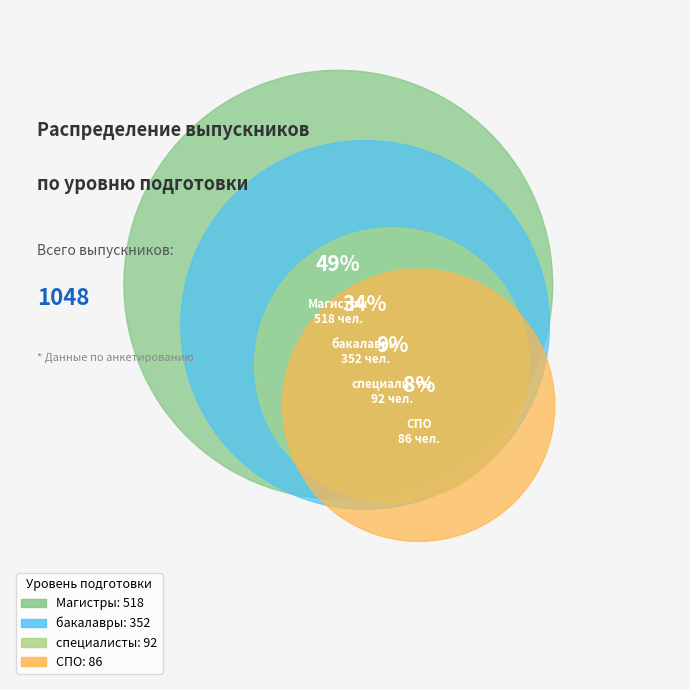

What percentage do СПО and специалисты together represent?

17.0%